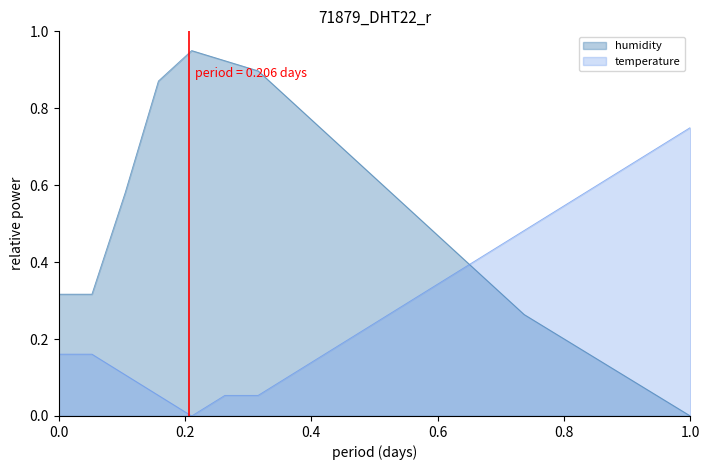

What is the total value across all series at 08:00?

0.9